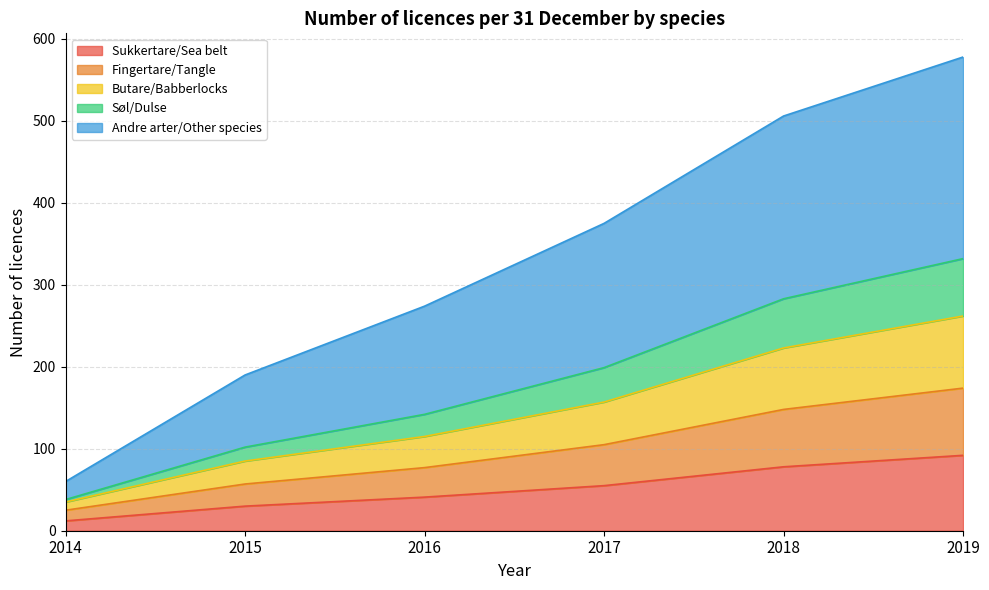

Reading left to right, transcribe all the data shown in this chart.

Sukkertare/Sea belt: 2014=12	2015=30	2016=41	2017=55	2018=78	2019=92
Fingertare/Tangle: 2014=25	2015=57	2016=77	2017=105	2018=148	2019=174
Butare/Babberlocks: 2014=35	2015=85	2016=115	2017=157	2018=223	2019=262
Søl/Dulse: 2014=38	2015=102	2016=142	2017=199	2018=283	2019=332
Andre arter/Other species: 2014=60	2015=190	2016=274	2017=375	2018=506	2019=578